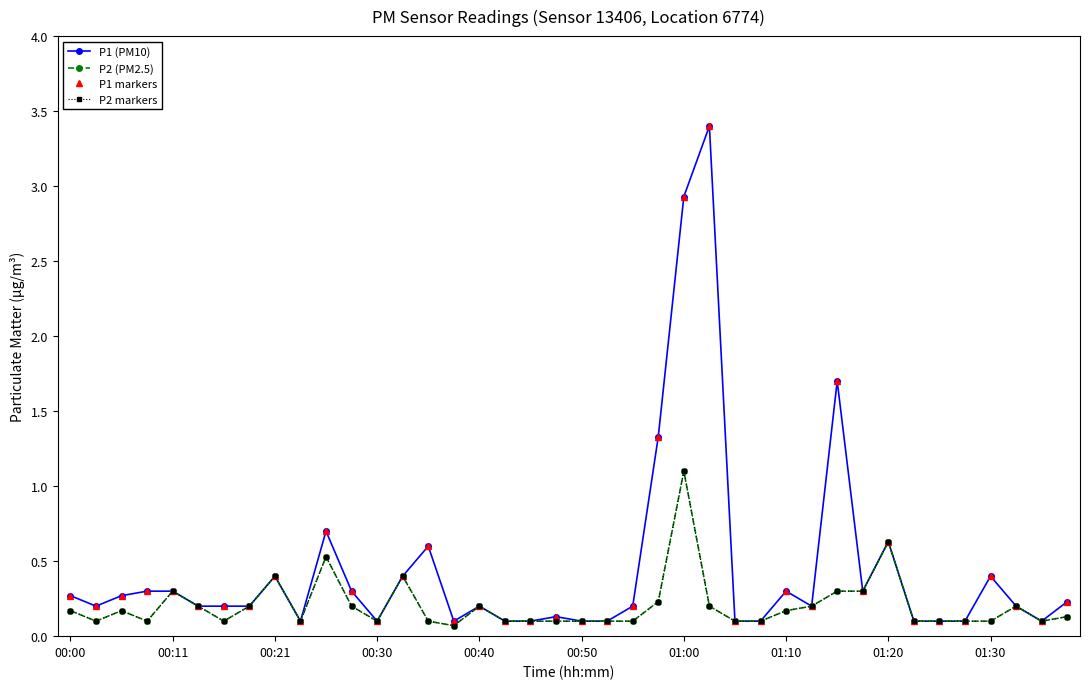

Does the chart have visible grid lines?

No